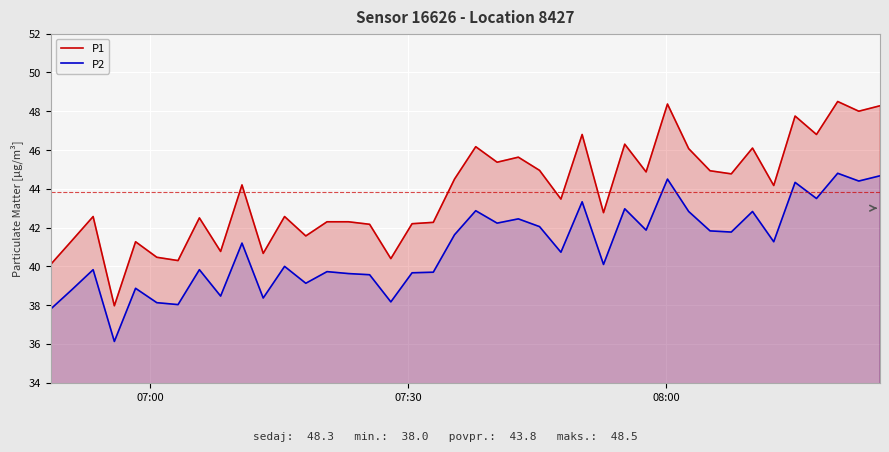

What is the difference between the maximum and minimum values in the P2 series?

8.7